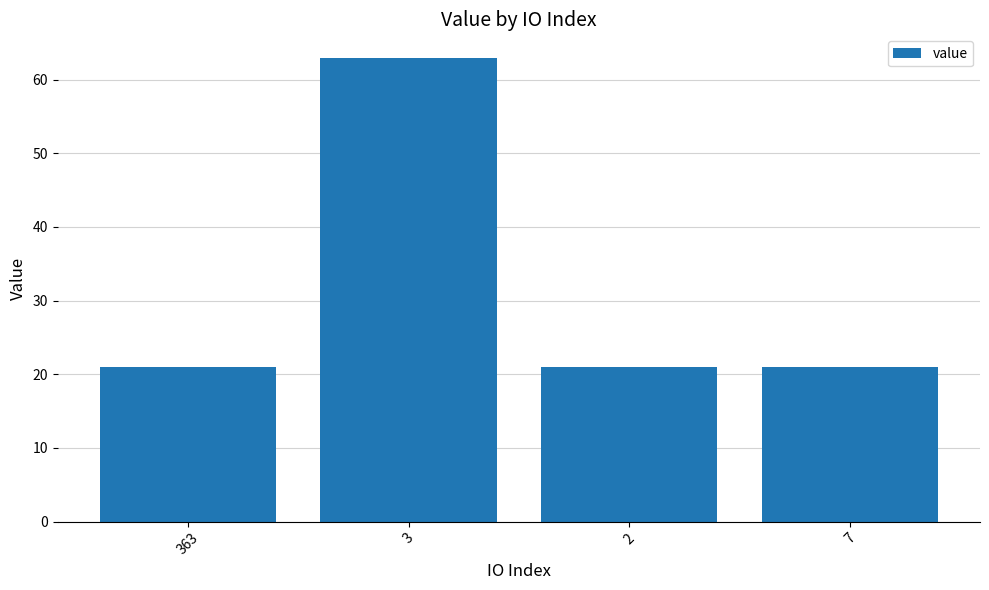

What is the minimum value shown in the chart?

21.0